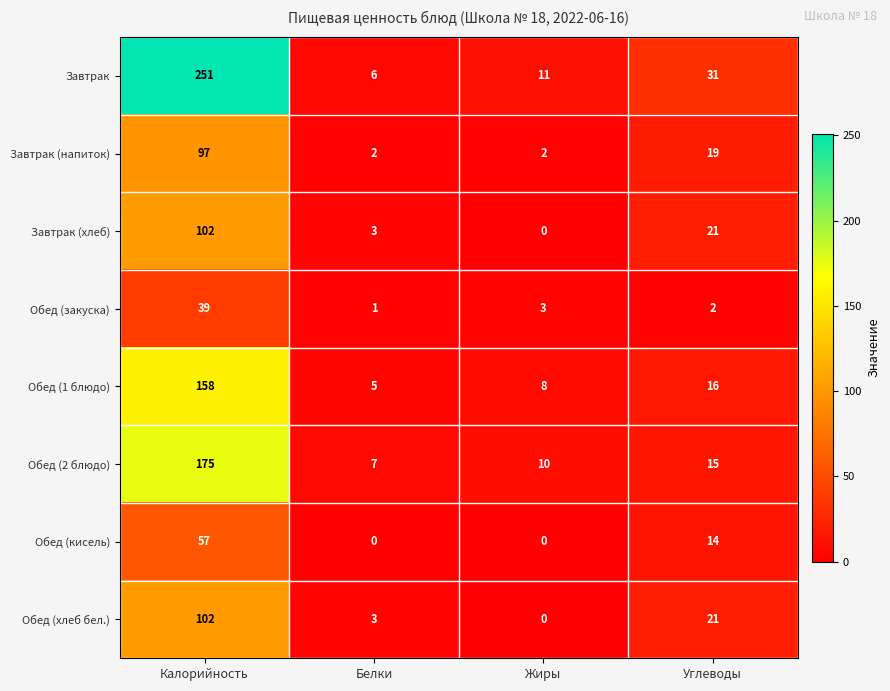

Which series has the largest total across all categories?

Завтрак